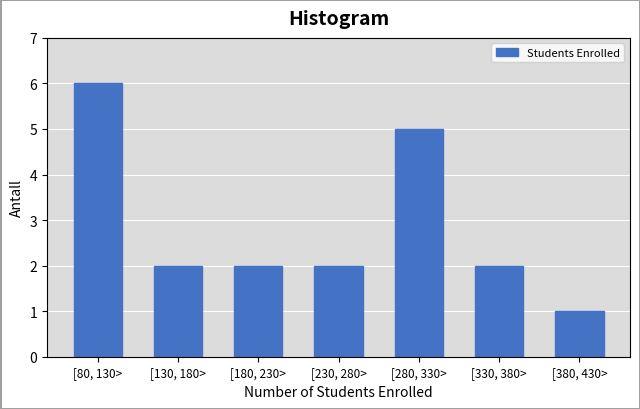

Reading left to right, list all the values displayed in this chart.

[80, 130>=6	[130, 180>=2	[180, 230>=2	[230, 280>=2	[280, 330>=5	[330, 380>=2	[380, 430>=1